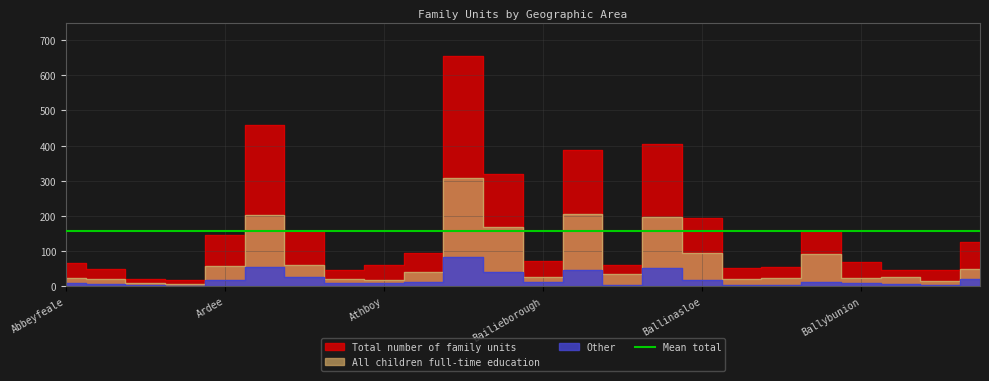

How many data points in All children full-time education are above 33?

11